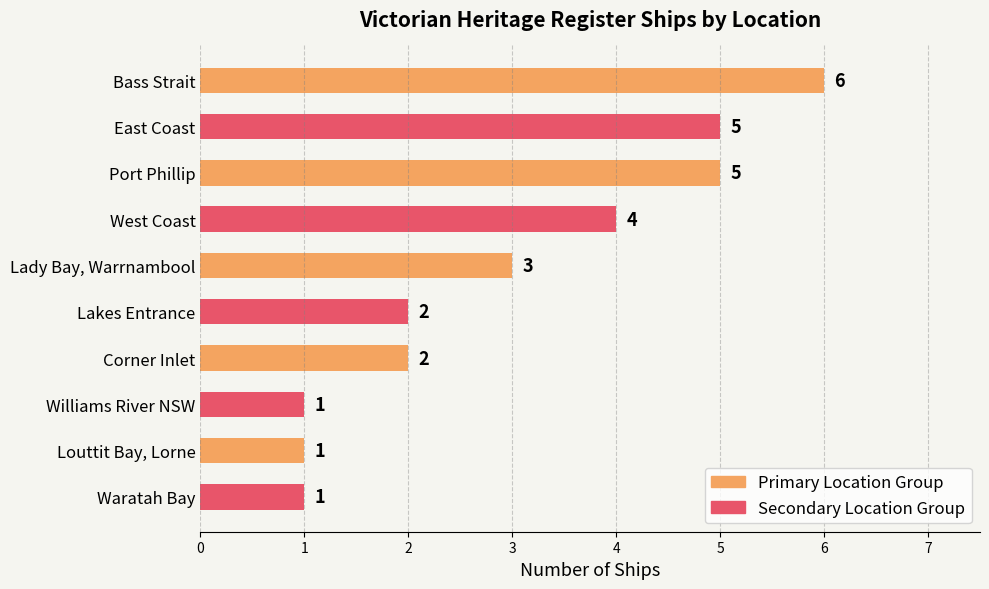

What is the sum of all values?

30